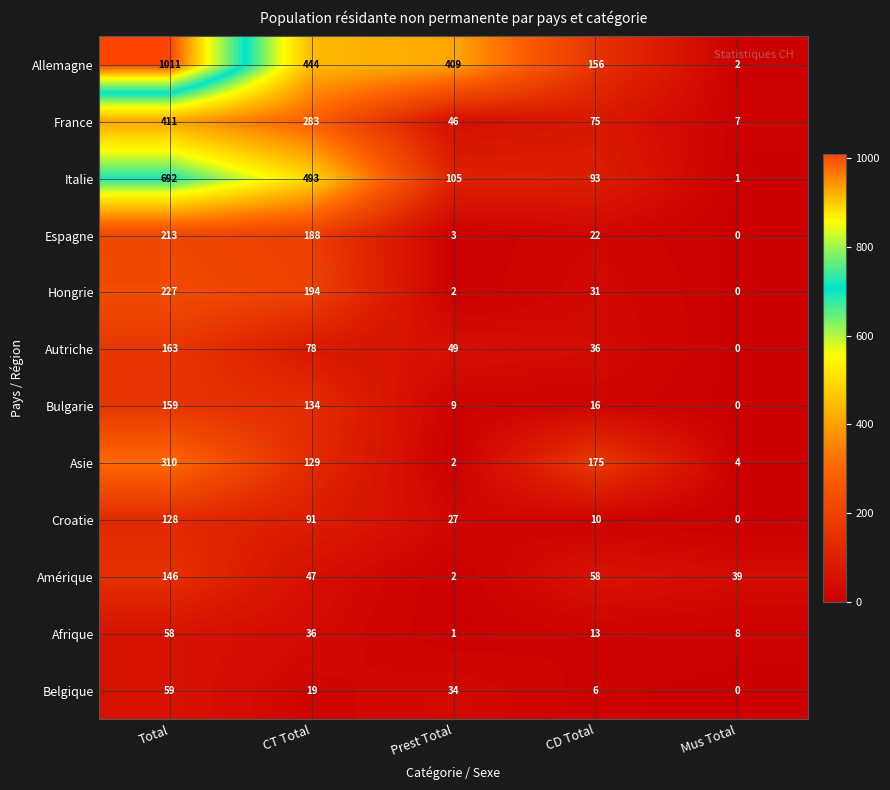

Which category has the lowest value across all series?

Mus Total